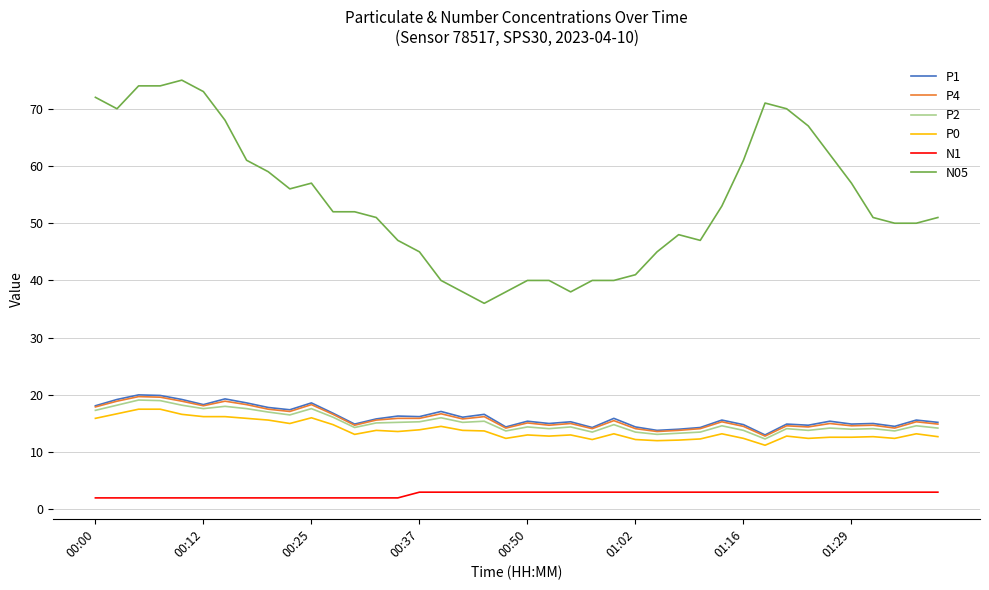

True or false: N1 and P4 intersect in this chart.

False